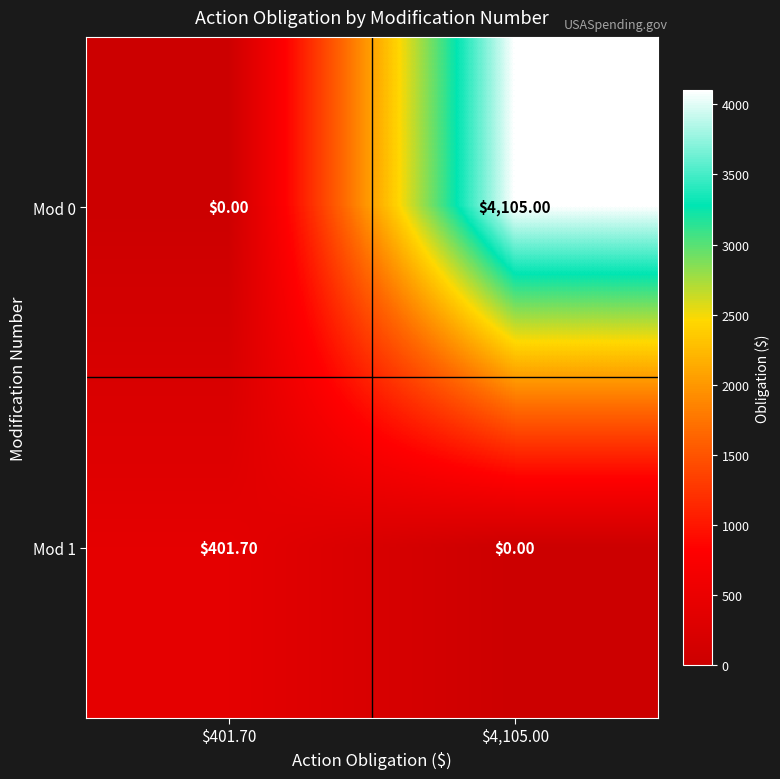

Which series has the largest range (max minus min)?

Mod 0